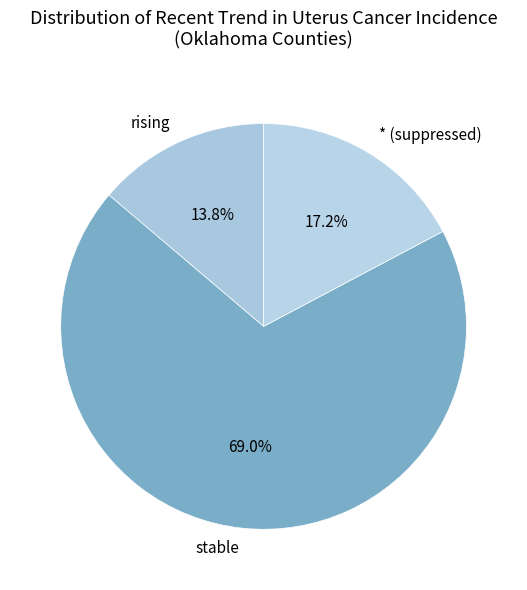

To the nearest percent, what is the average slice percentage?

33%